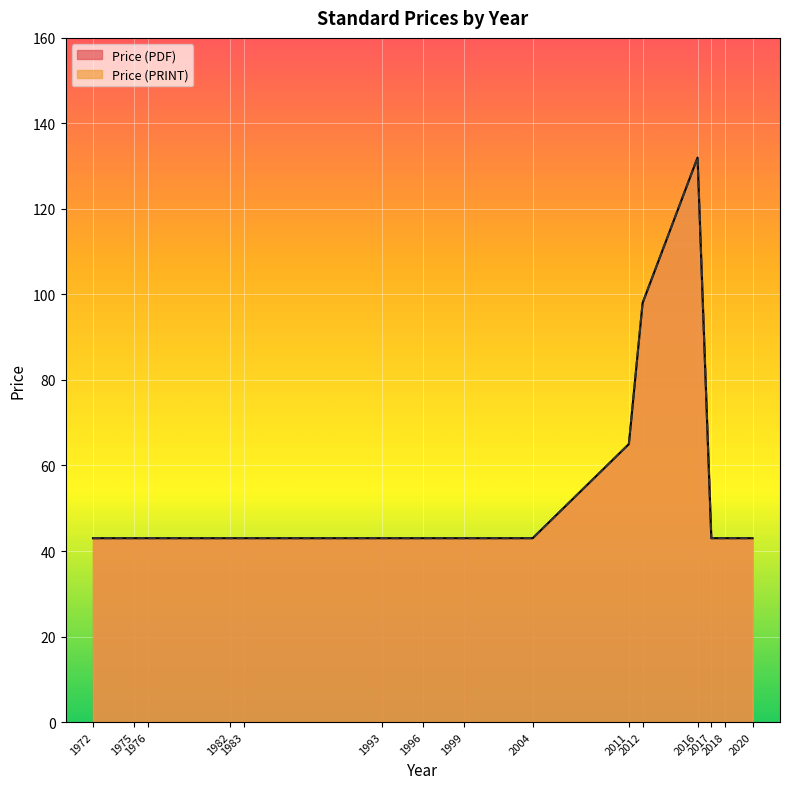

Reading right to left, list all the values displayed in this chart.

Price (PDF): 43	43	43	132	98	65	43	43	43	43	43	43	43	43	43
Price (PRINT): 43	43	43	132	98	65	43	43	43	43	43	43	43	43	43